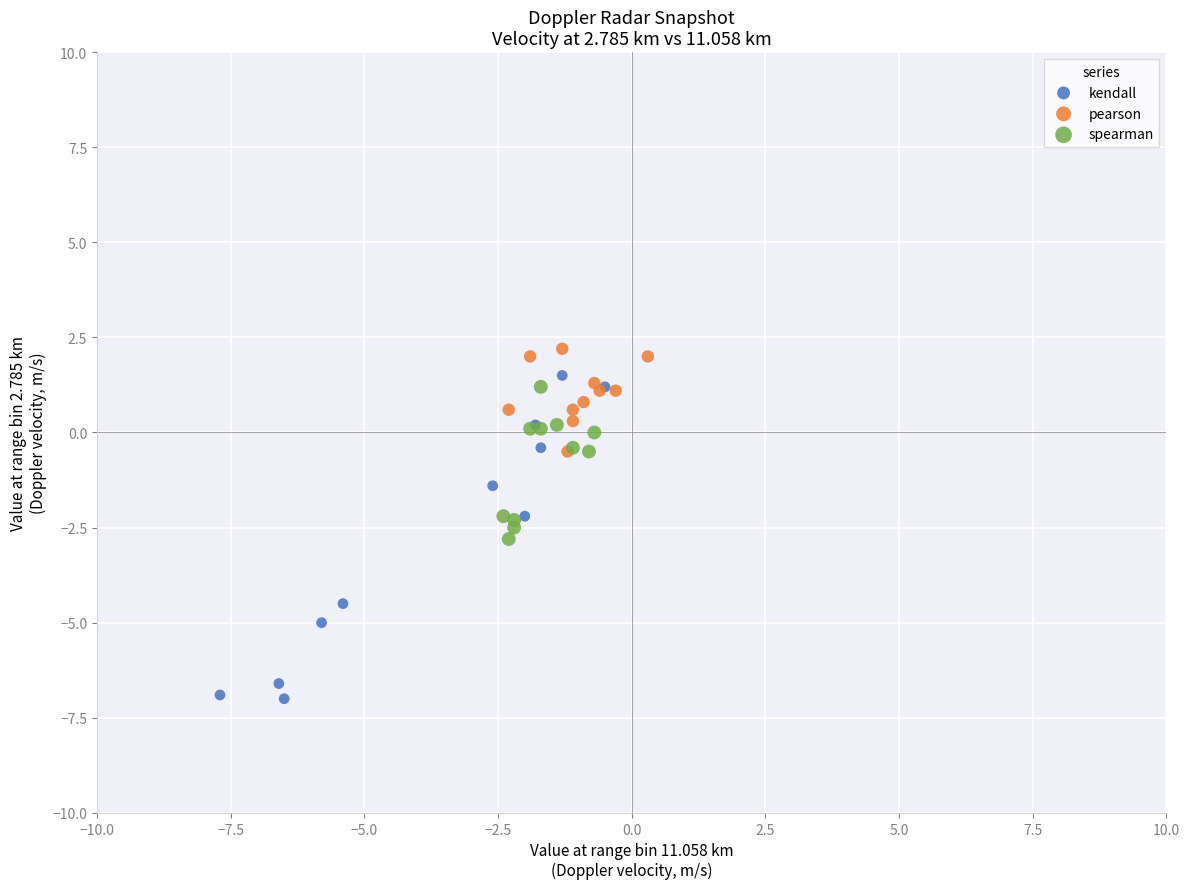

Which series reaches the minimum Y coordinate?

kendall